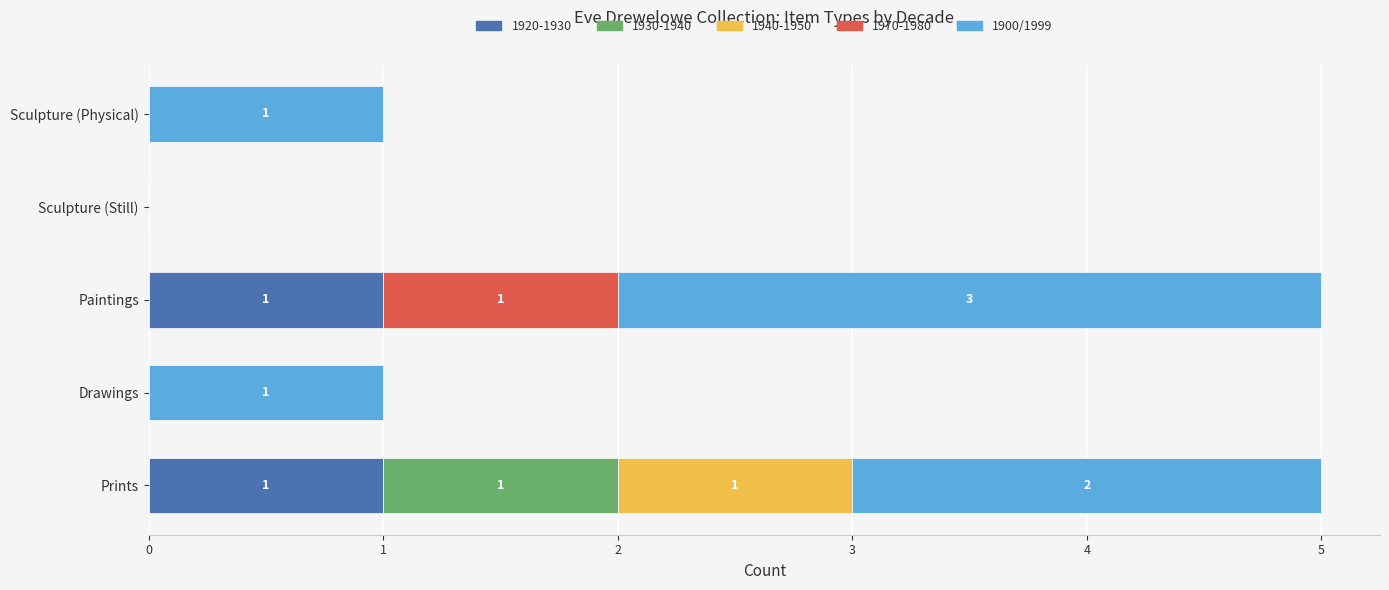

How many distinct data groups are displayed?

5